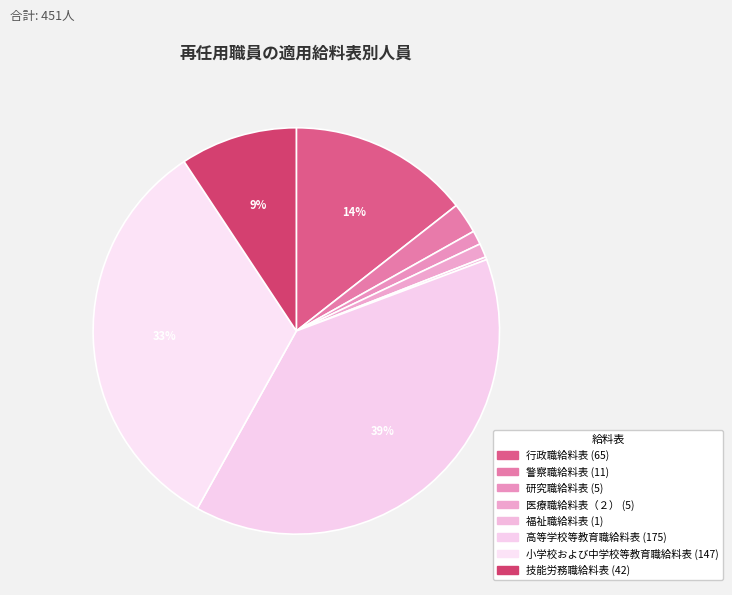

What is the total percentage of 警察職給料表 and 福祉職給料表?

2.7%